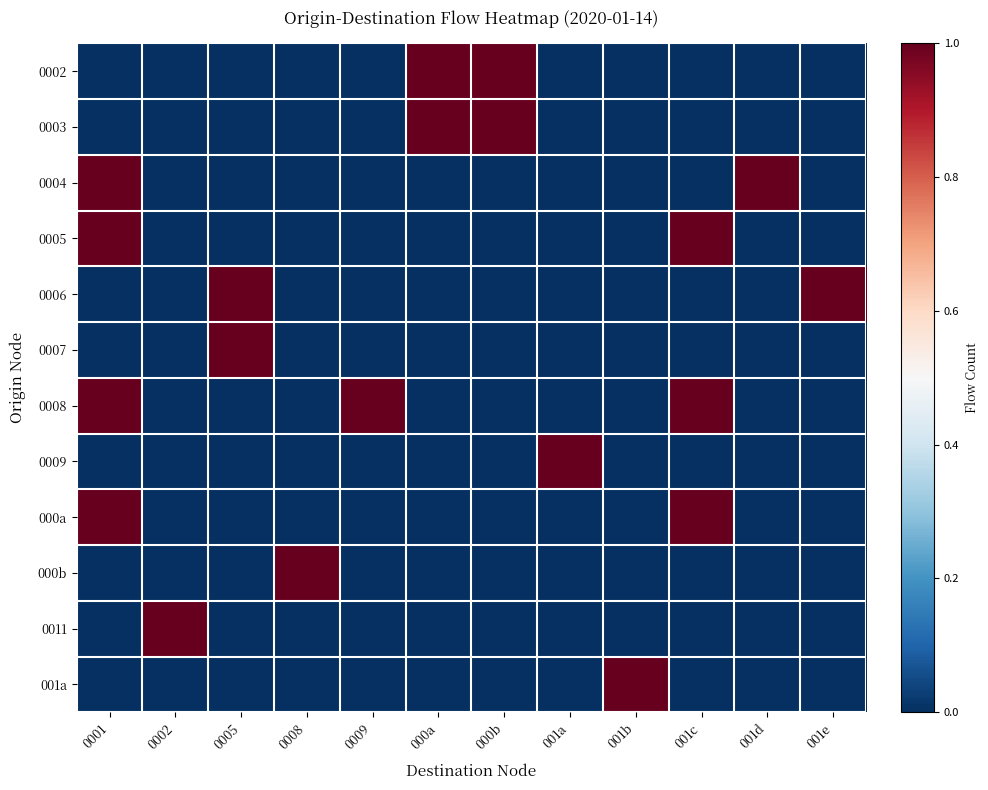

At how many categories does at least one series exceed 0?

12